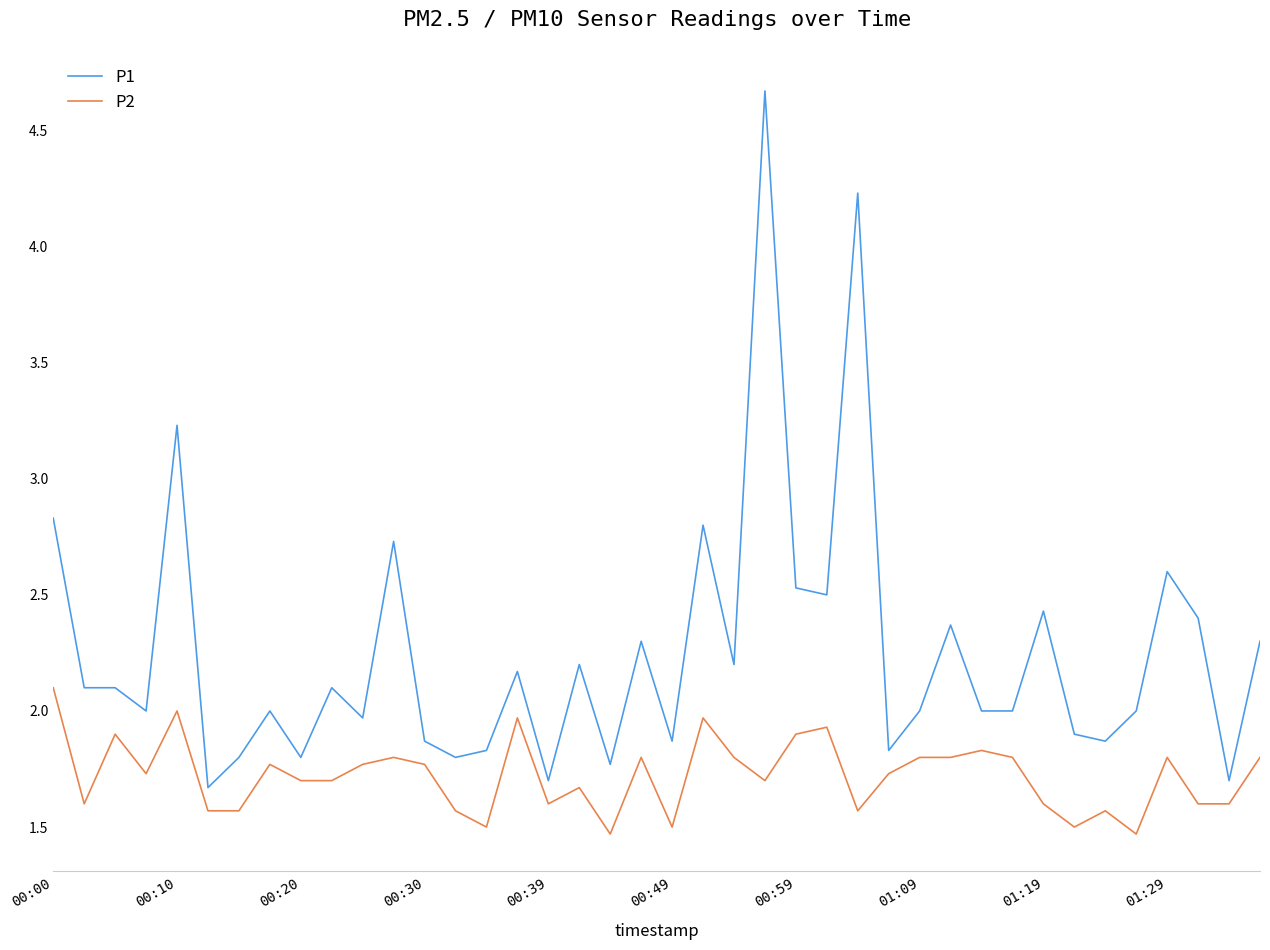

Rank the series by their maximum value, from highest to lowest.

P1, P2